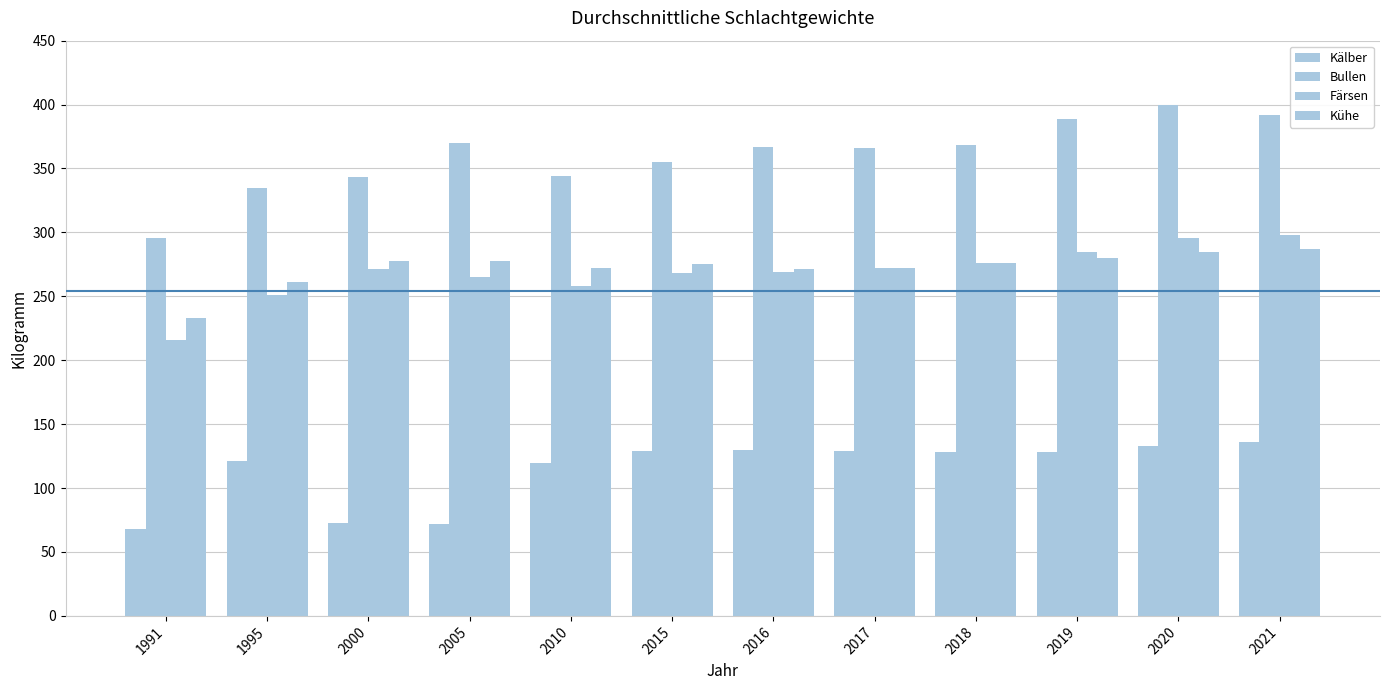

Where is Bullen nearest to the value 348?

2010